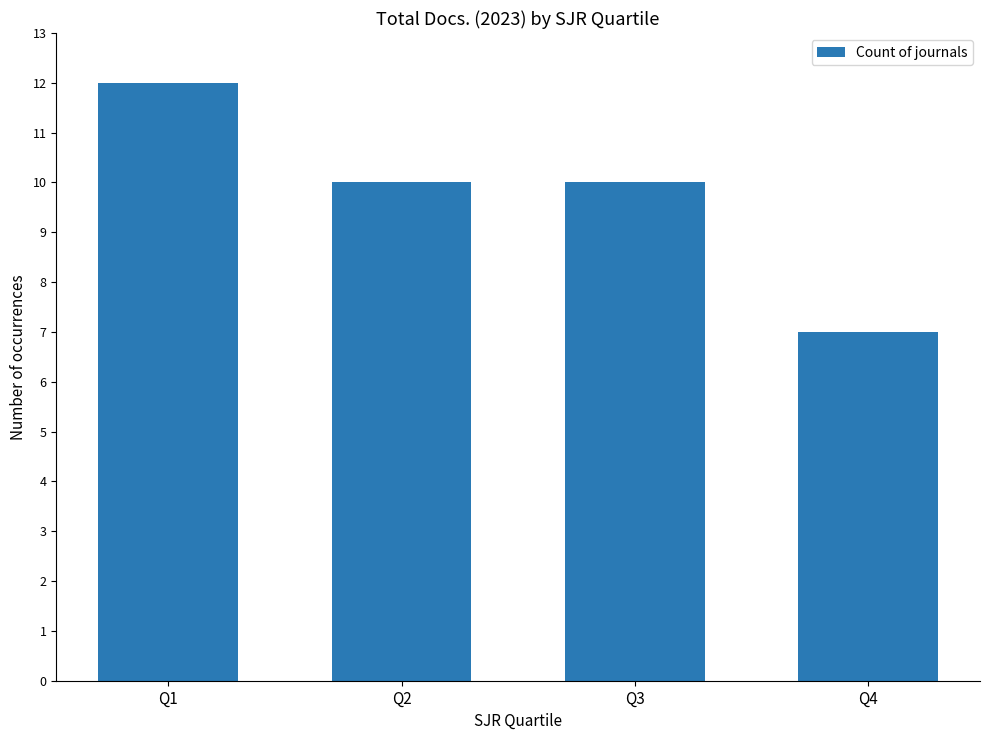

True or false: the data shows 10 at Q4.

False